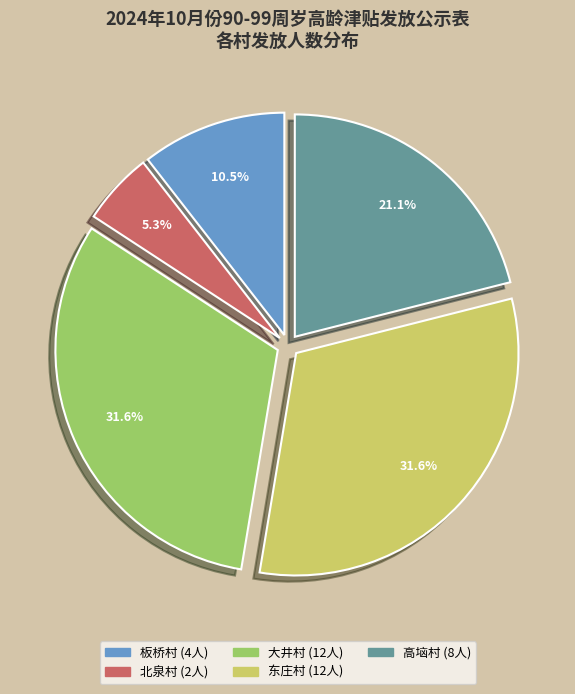

Does any single category account for the majority?

No